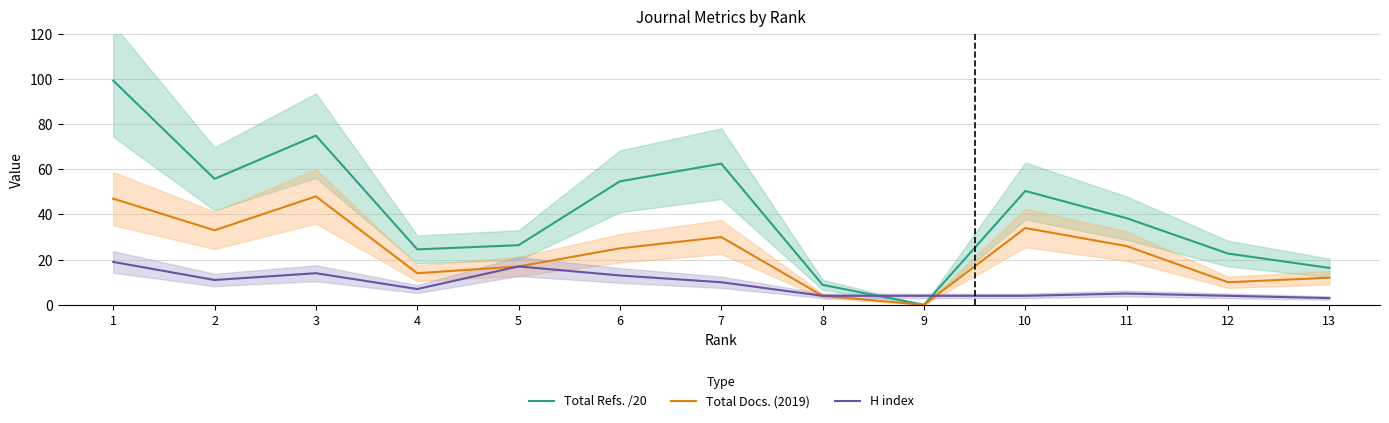

What are all the series names shown in the legend?

Total Refs. /20, Total Docs. (2019), H index